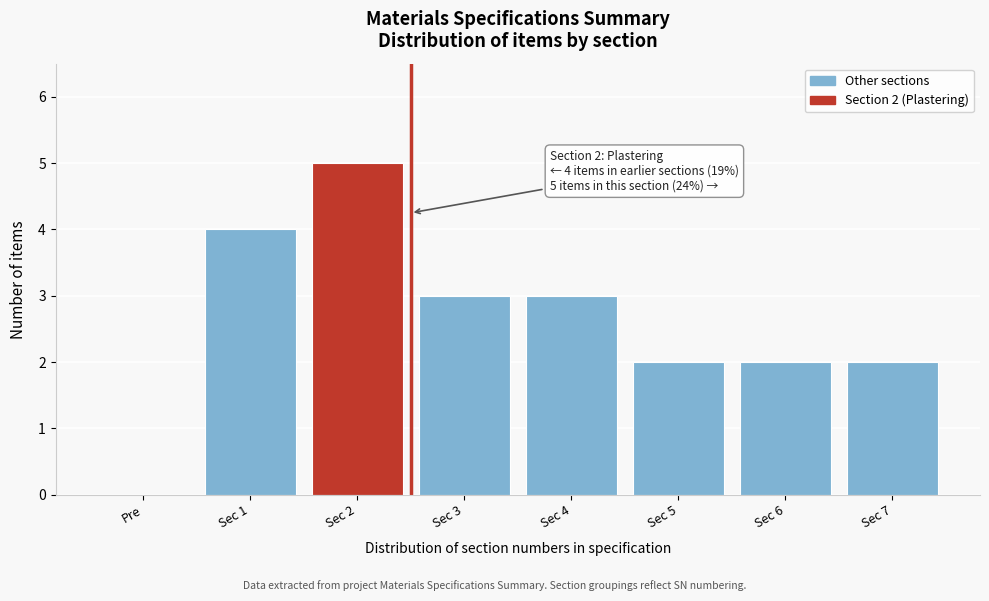

Reading right to left, list all the values displayed in this chart.

Sec 7=2	Sec 6=2	Sec 5=2	Sec 4=3	Sec 3=3	Sec 2=5	Sec 1=4	Pre=0